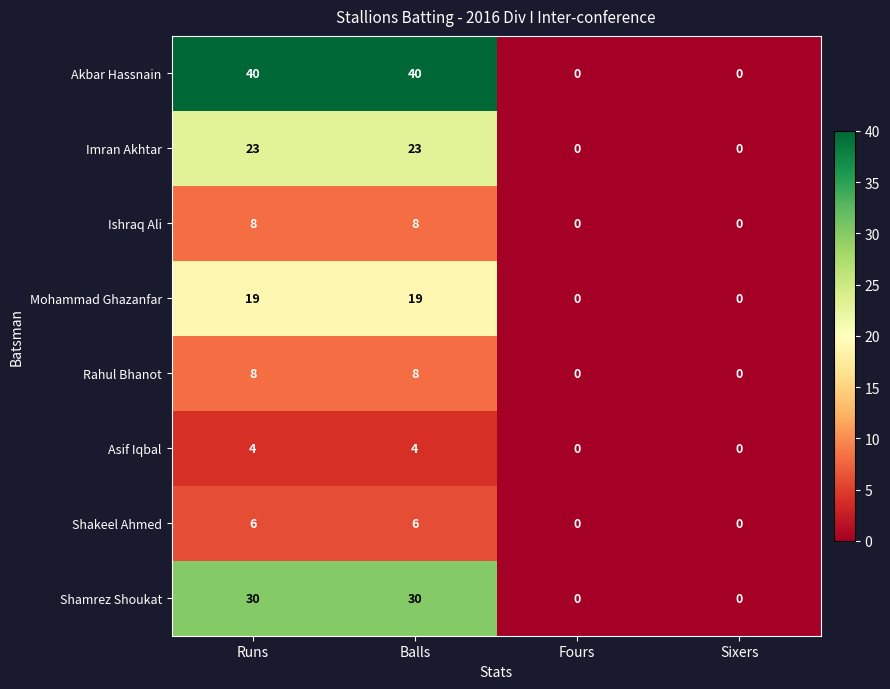

What is the highest value of the Rahul Bhanot series?

8